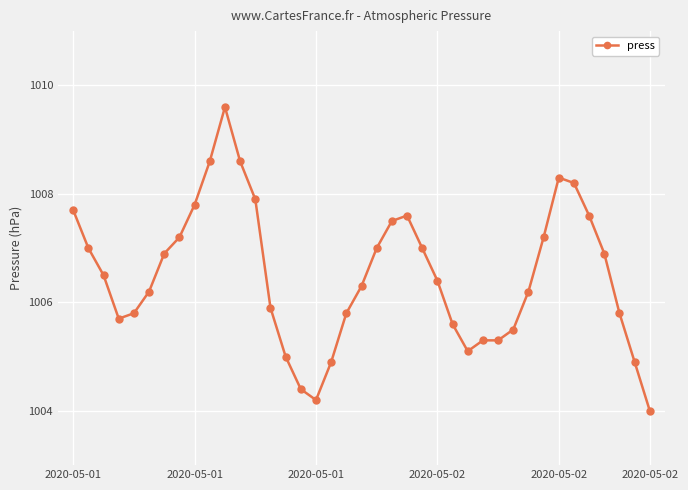

True or false: there are more than 0 points higher than both neighbors.

True